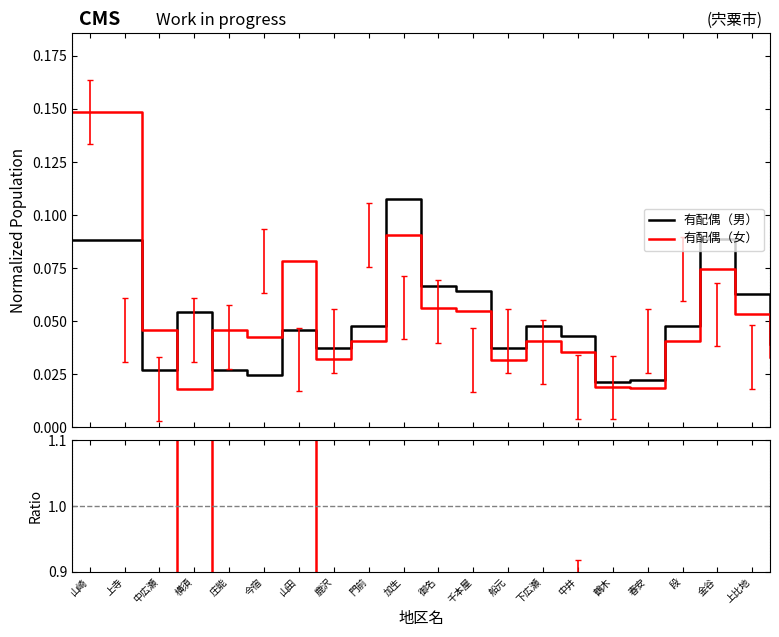

Does the chart display data point markers on the line(s)?

No